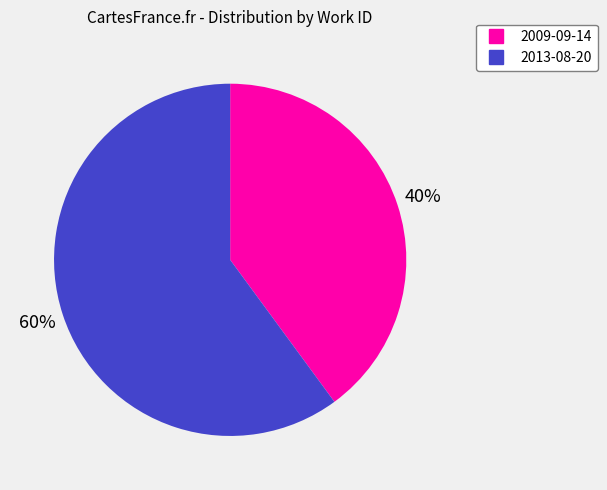

Approximately how many times larger is the value at 2013-08-20 compared to 2009-09-14?

1.5